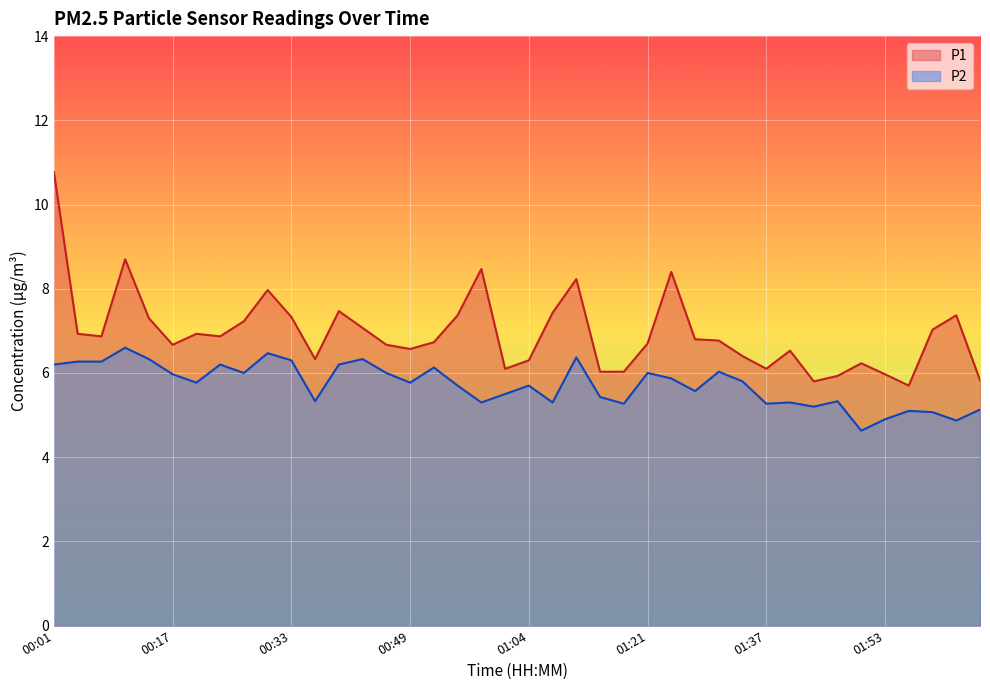

Which series has the widest spread of values?

P1